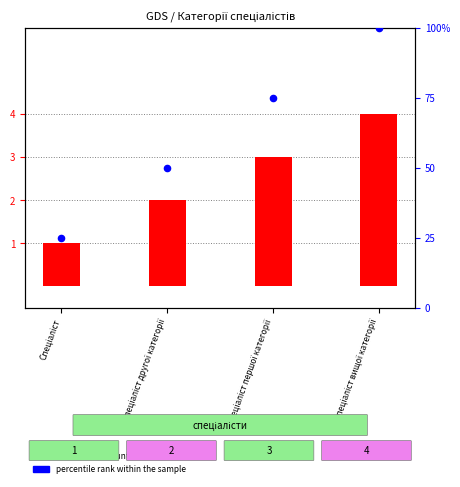

Is the value of transformed count at Спеціаліст першої категорії greater than the value of percentile rank within the sample at Спеціаліст?

No